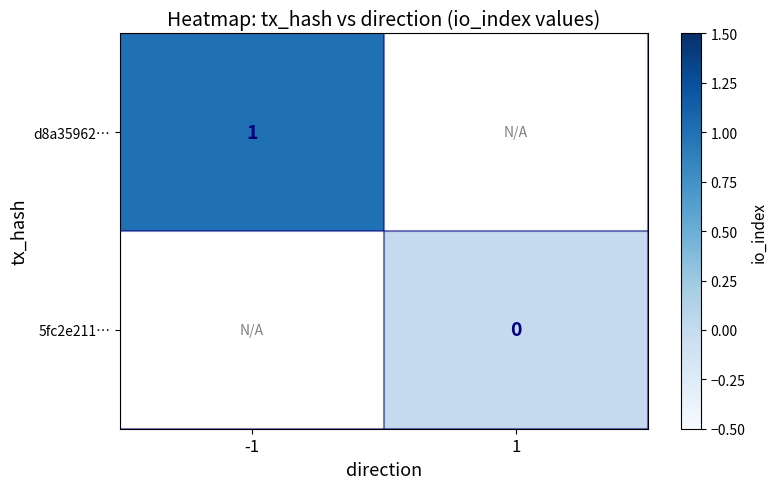

The d8a35962… series shows 2 at -1. True or false?

False